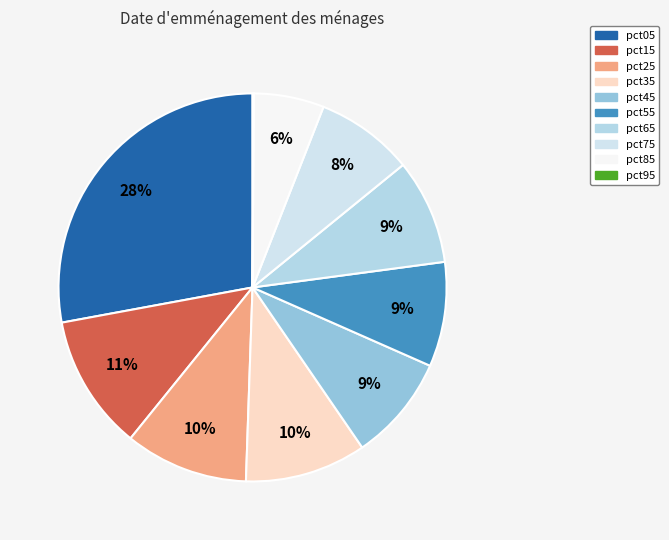

Does pct25 account for over 50% of the chart?

No